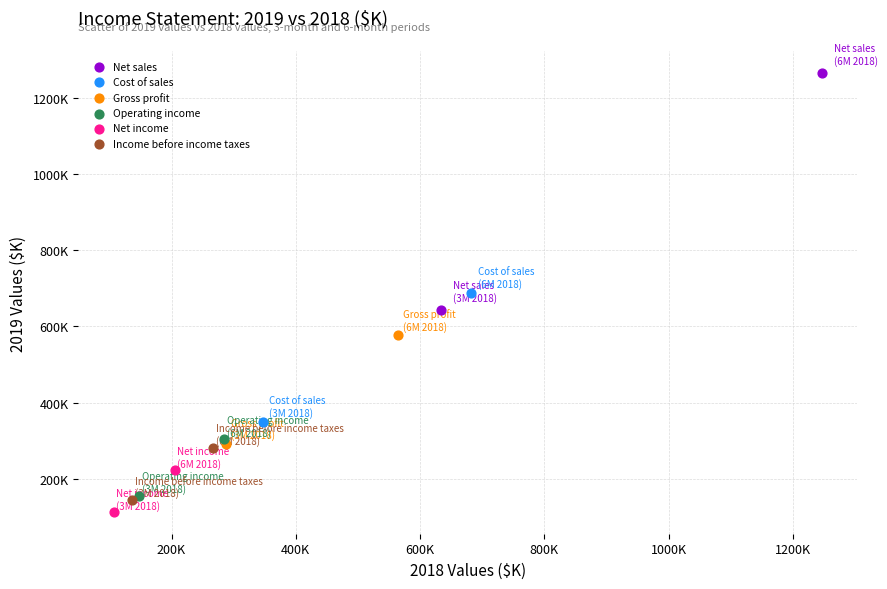

What are all the series names shown in the legend?

Net sales, Cost of sales, Gross profit, Operating income, Net income, Income before income taxes